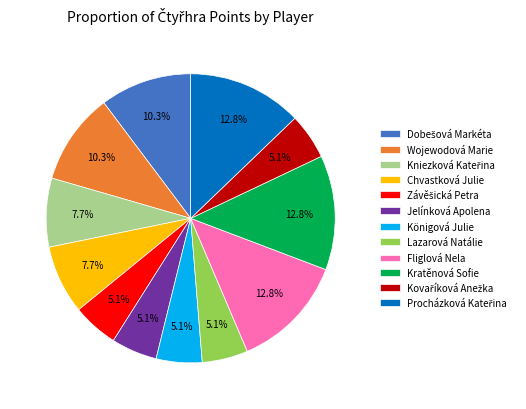

Do Wojewodová Marie and Jelínková Apolena together represent more than half of the pie?

No